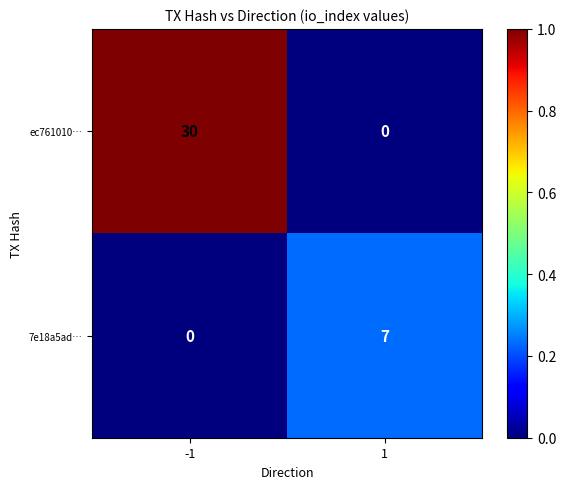

Which series has the largest range (max minus min)?

ec761010…